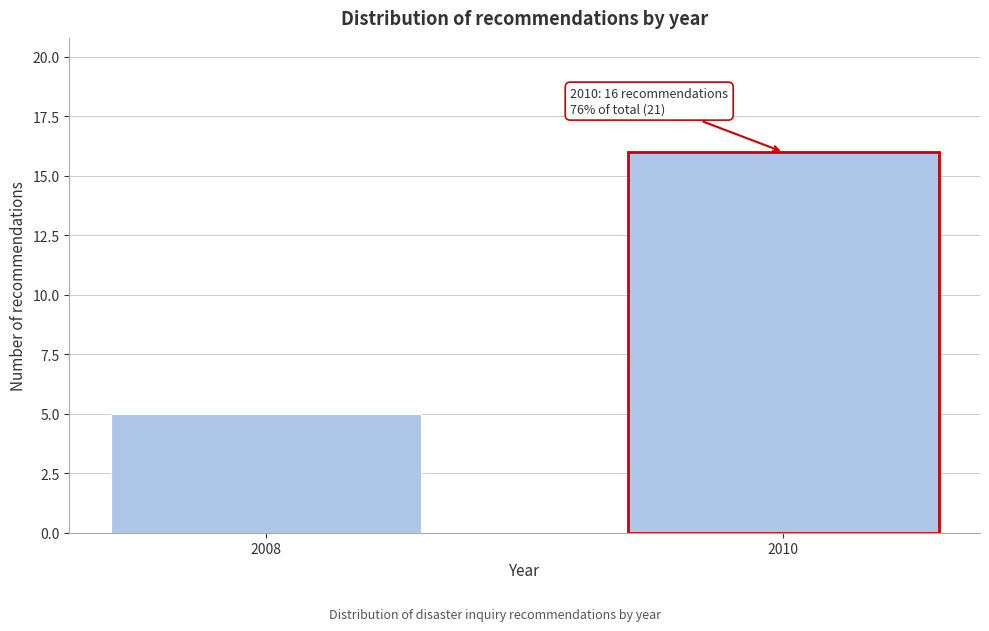

Reading left to right, transcribe all the data shown in this chart.

5	16